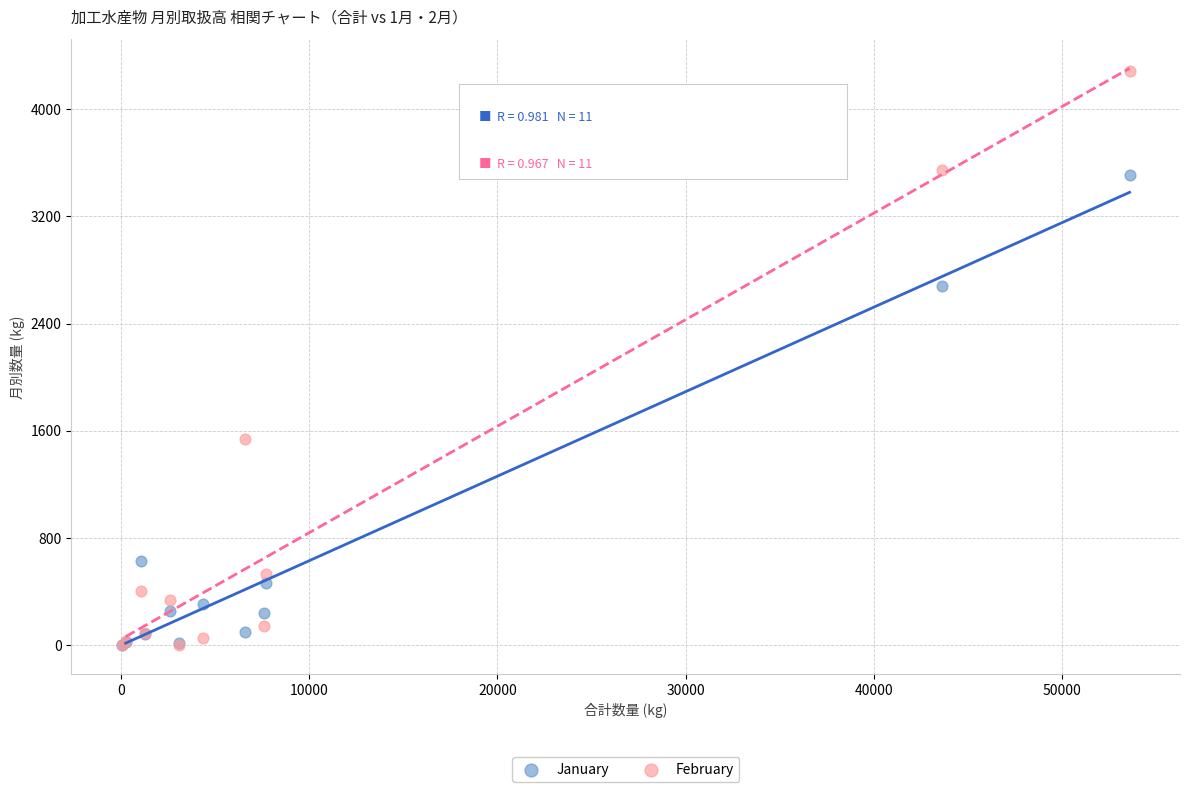

Which series reaches the maximum Y coordinate?

February